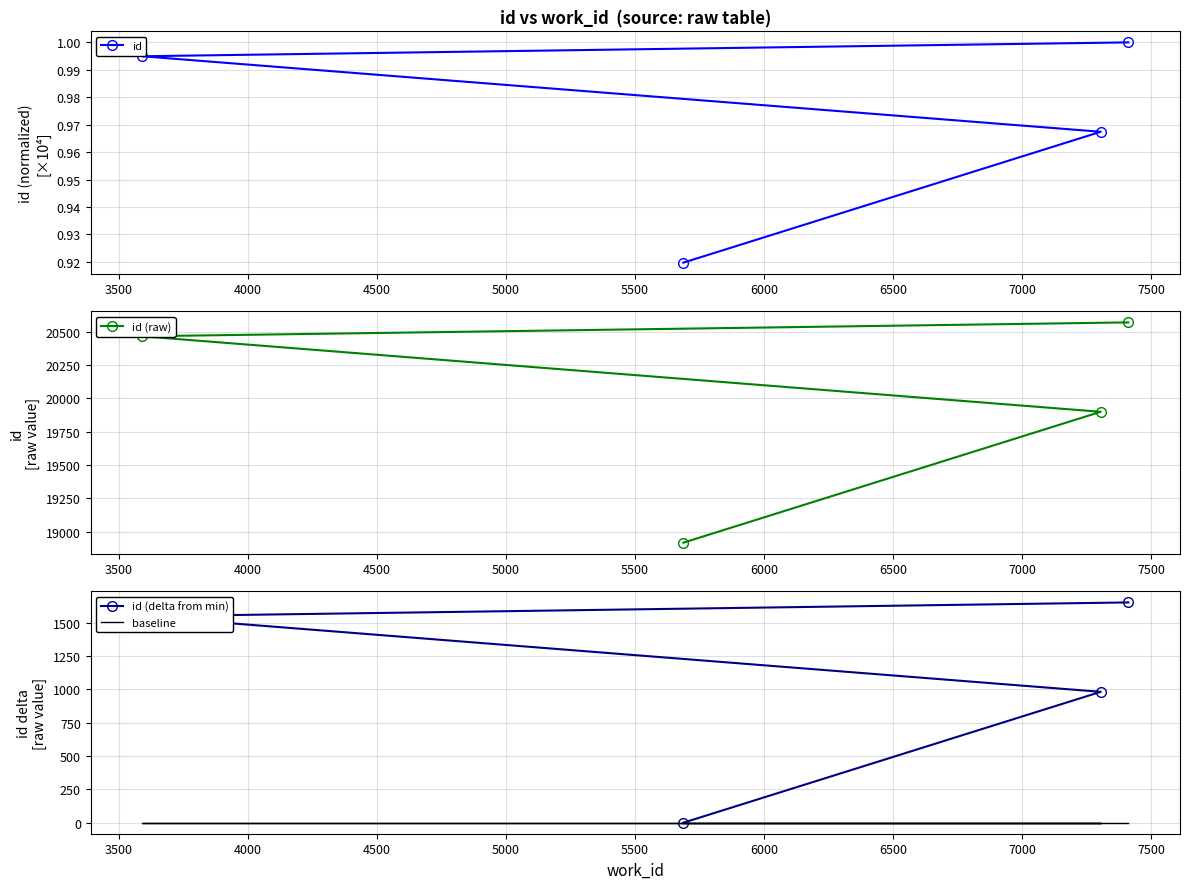

How many categories are shown in the chart?

4